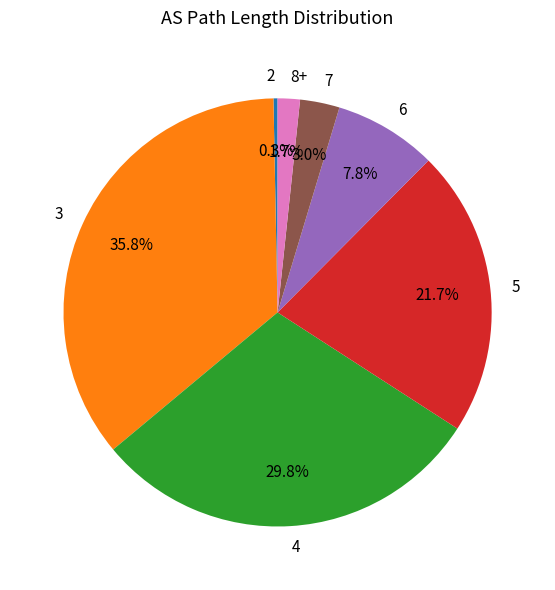

How many slices are in this pie chart?

7